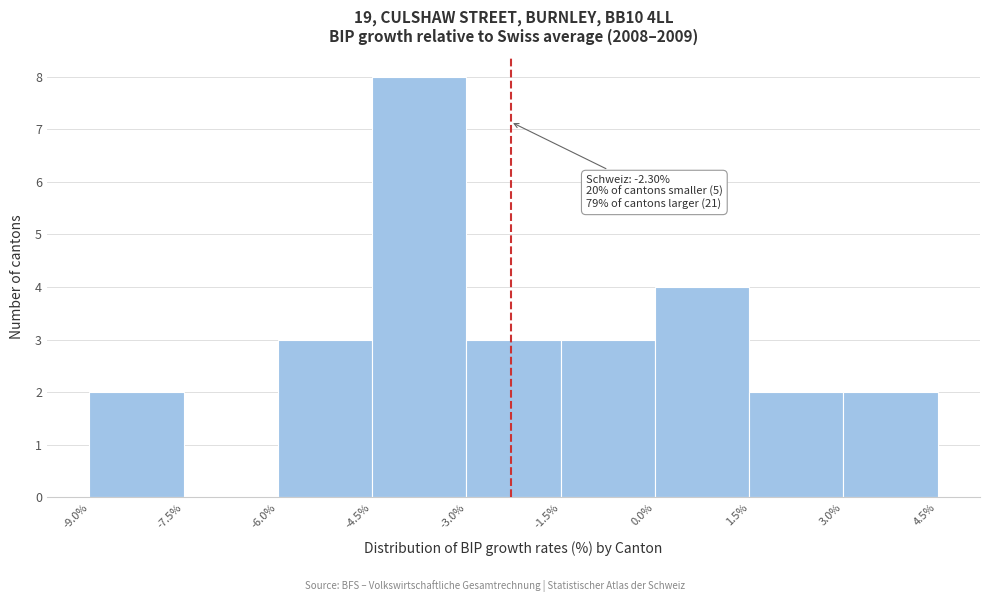

Which range on the x-axis has the tallest bar?

-4.5% to -3.0%